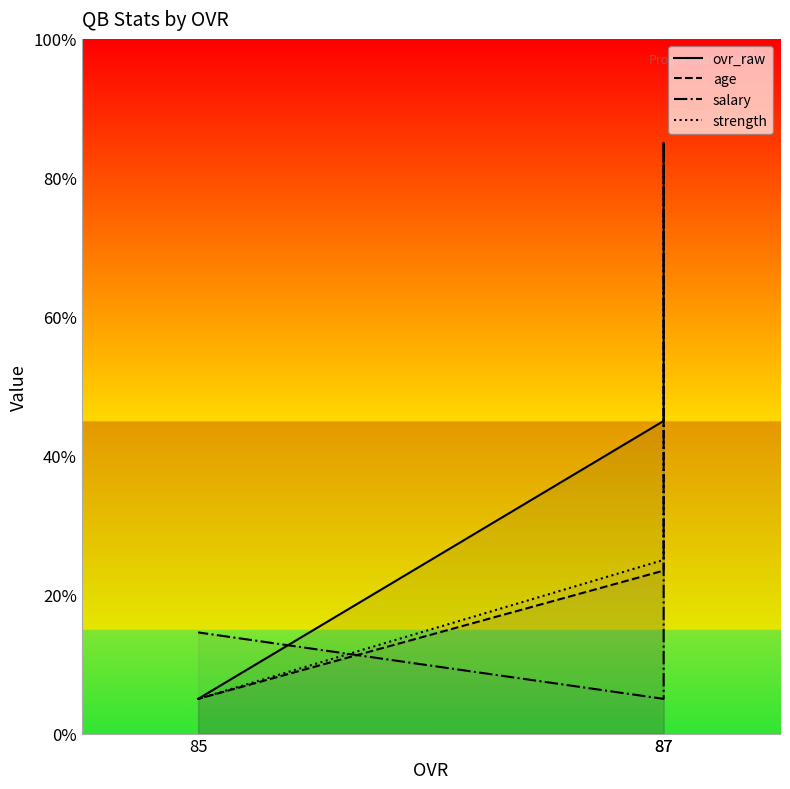

At which label is age closest to 45?

87